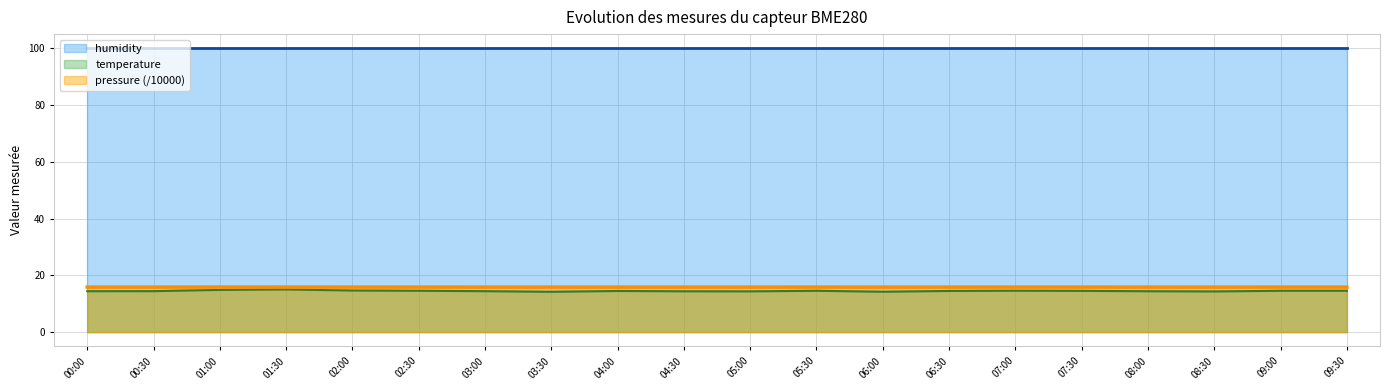

What is the spread (max minus min) of values at 04:00?

85.5